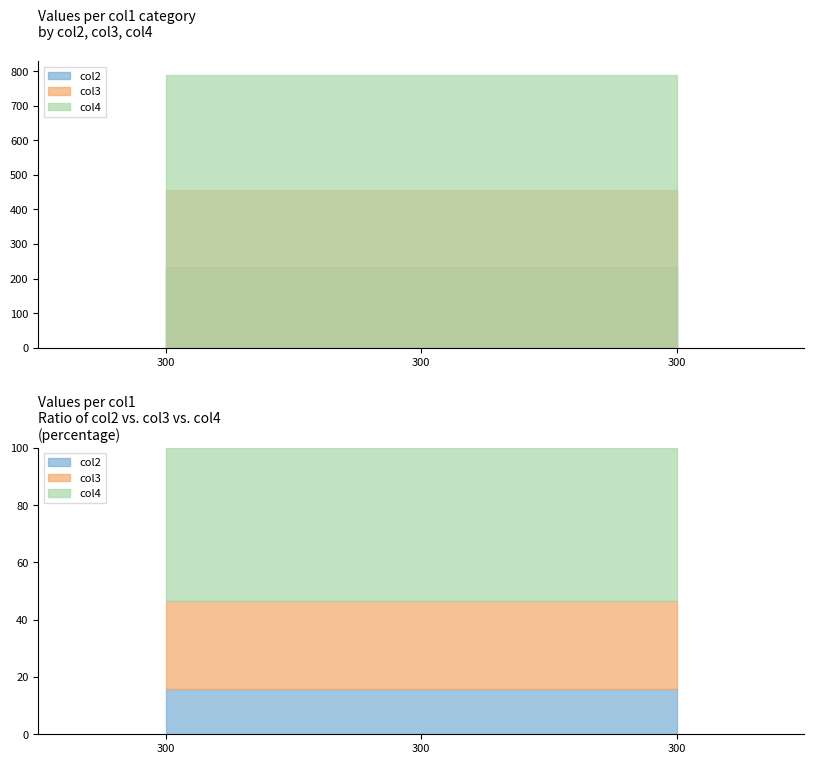

How many series are shown in this chart?

3